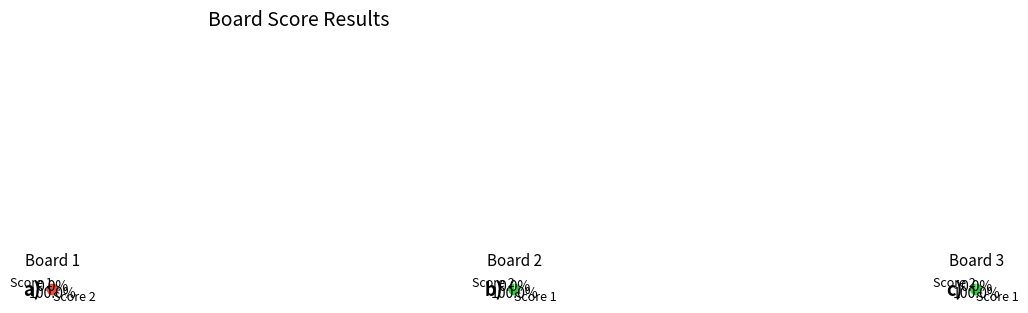

Is there a majority slice in this chart?

No